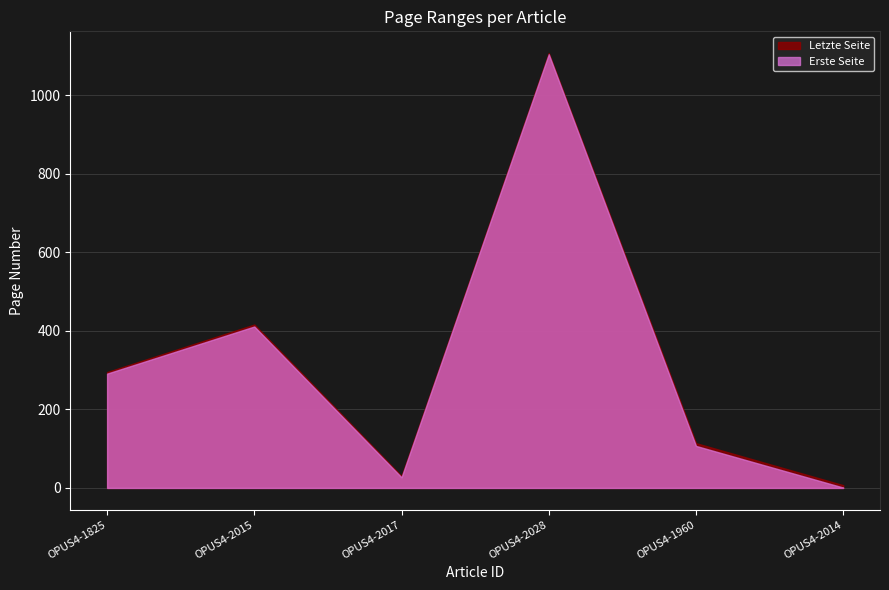

True or false: Letzte Seite and Erste Seite cross at least once.

False